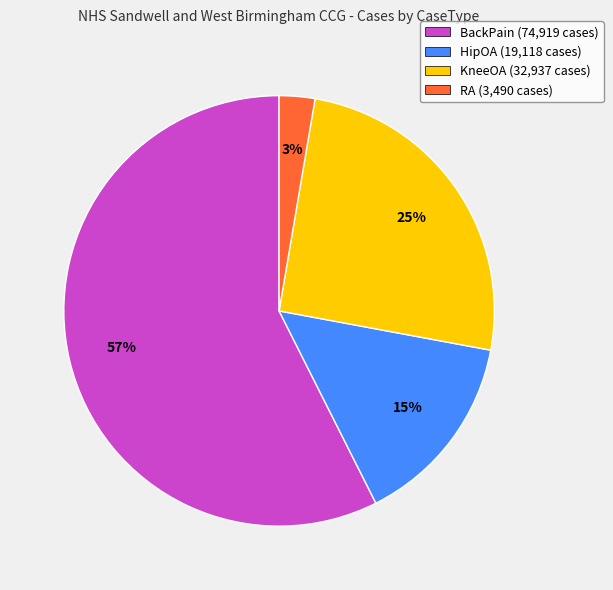

How many segments does this pie chart have?

4